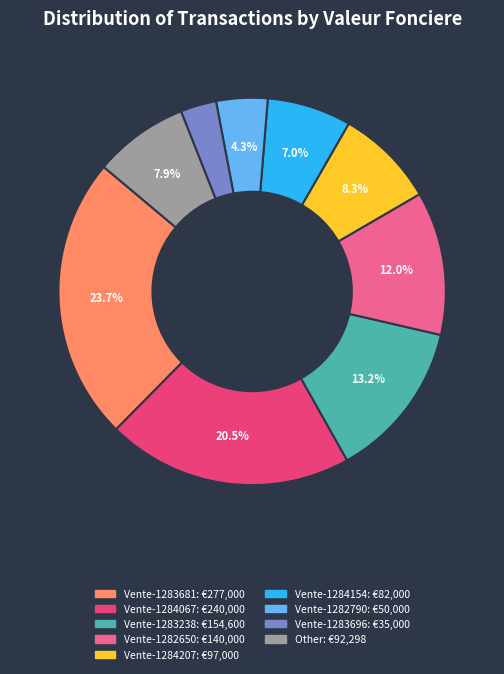

To the nearest percent, what is the average slice percentage?

11%